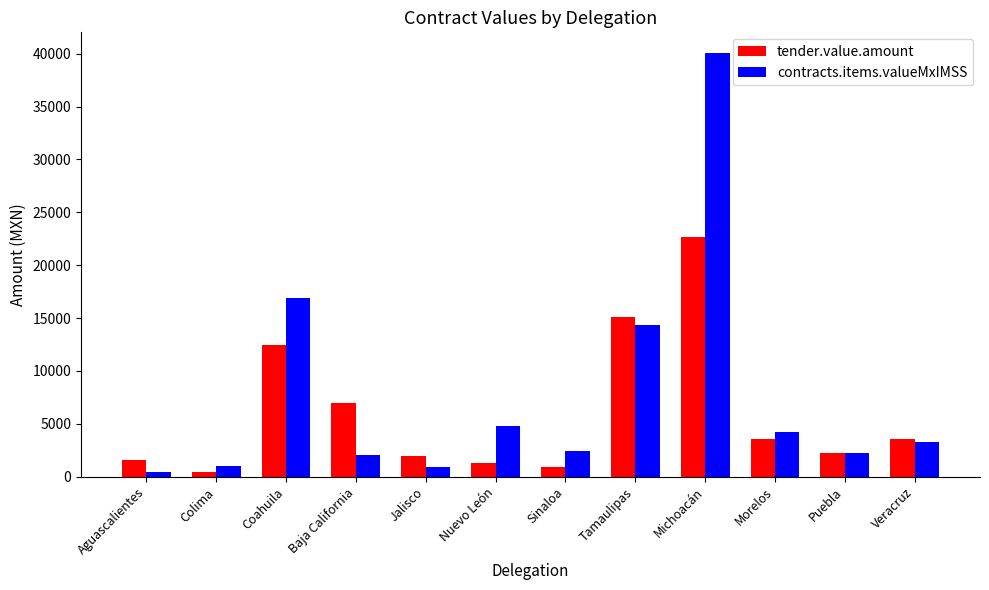

What is the difference between the second highest and second lowest values in the tender.value.amount series?

14197.8